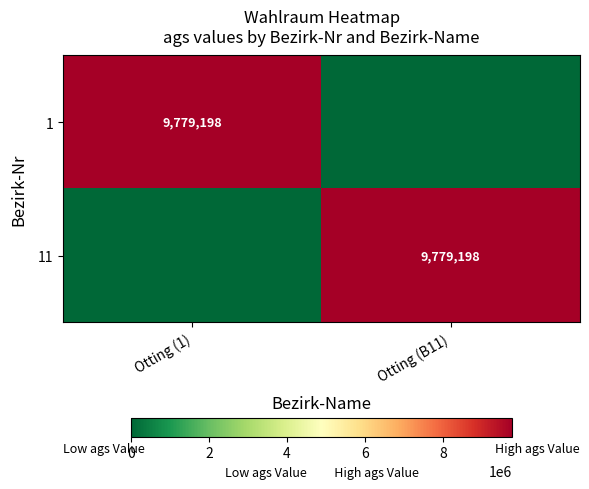

True or false: 1 has a value of 9779198 at Otting (1).

True